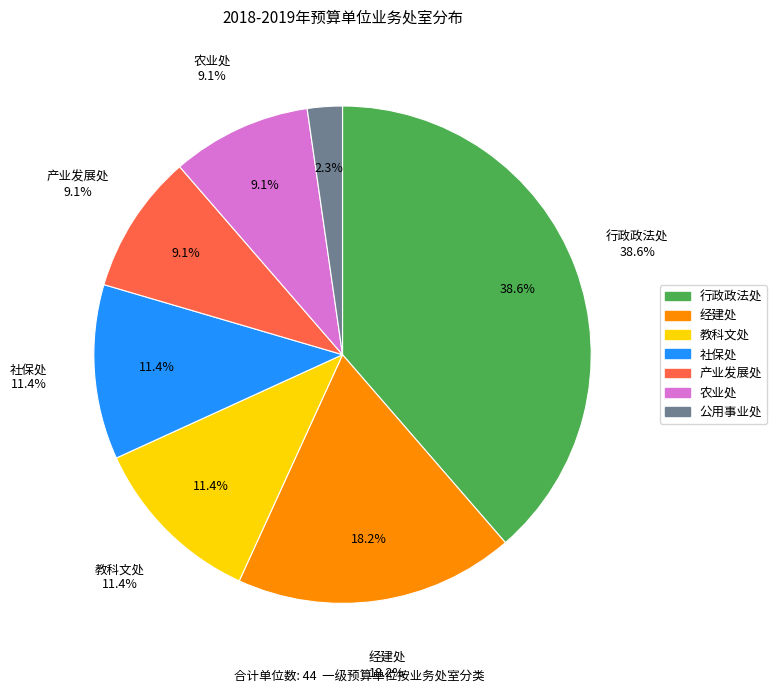

The 行政政法处 slice represents 25% of the pie. True or false?

False